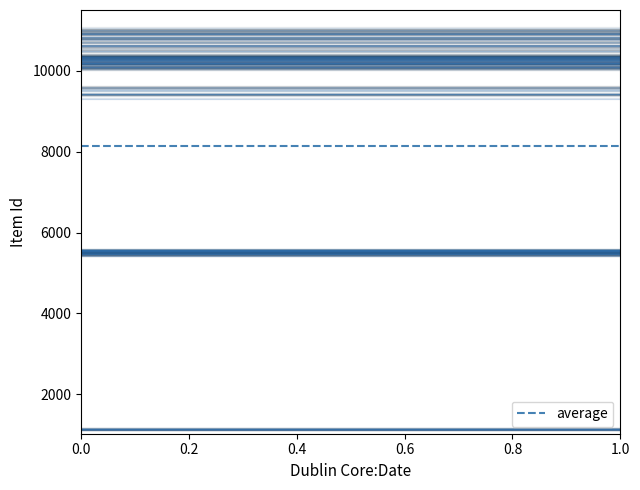

How many series are shown in this chart?

1